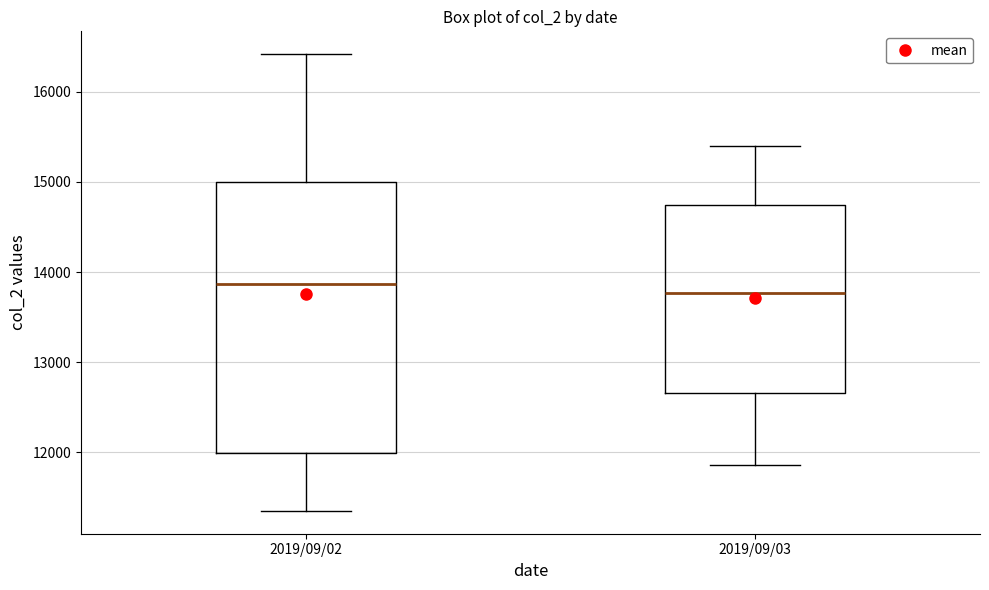

Reading left to right, transcribe this box plot: for each box, give where its median line is, the range the box spans, and where its two whiskers end, as read against the y-axis. The values are not printed on the chart, so give them approximately, as read against the axis.

2019/09/02: median 13900, box 12000 to 15000, whiskers 11400 to 16400
2019/09/03: median 13800, box 12700 to 14700, whiskers 11900 to 15400